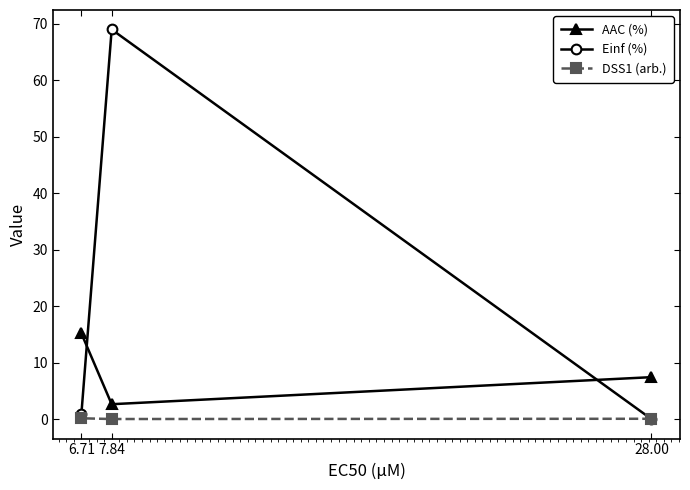

List the labels in order of AAC (%) value, largest first.

6.71, 28.00, 7.84